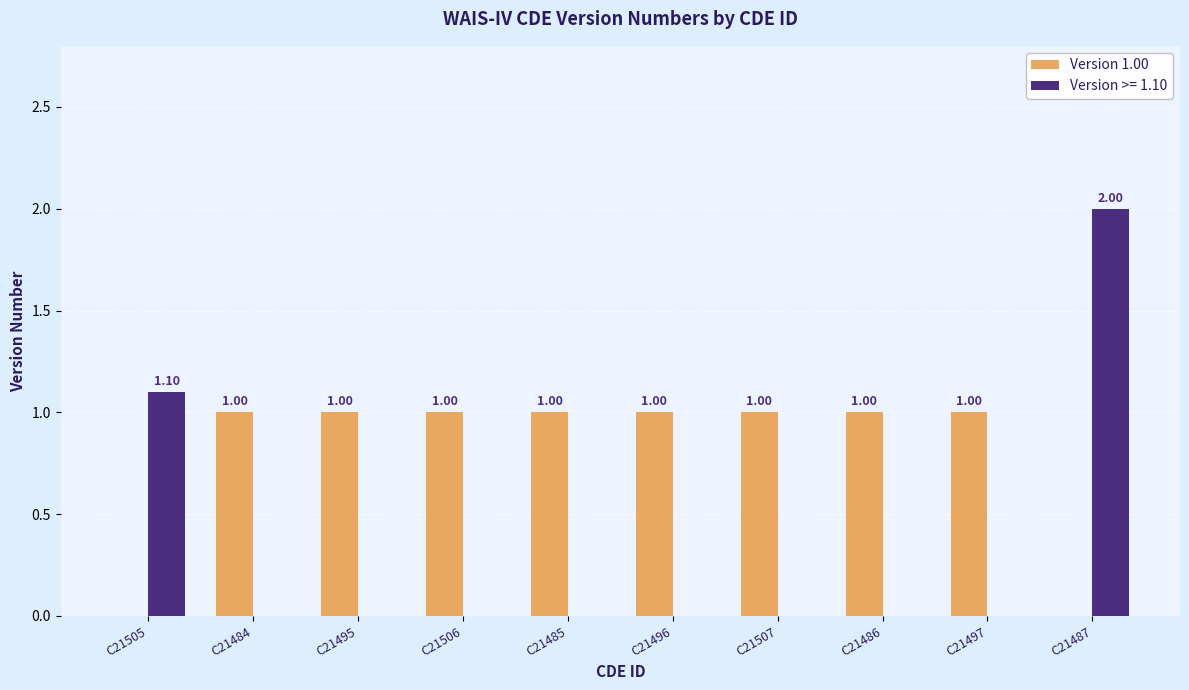

Which series has the largest total across all categories?

Version 1.00